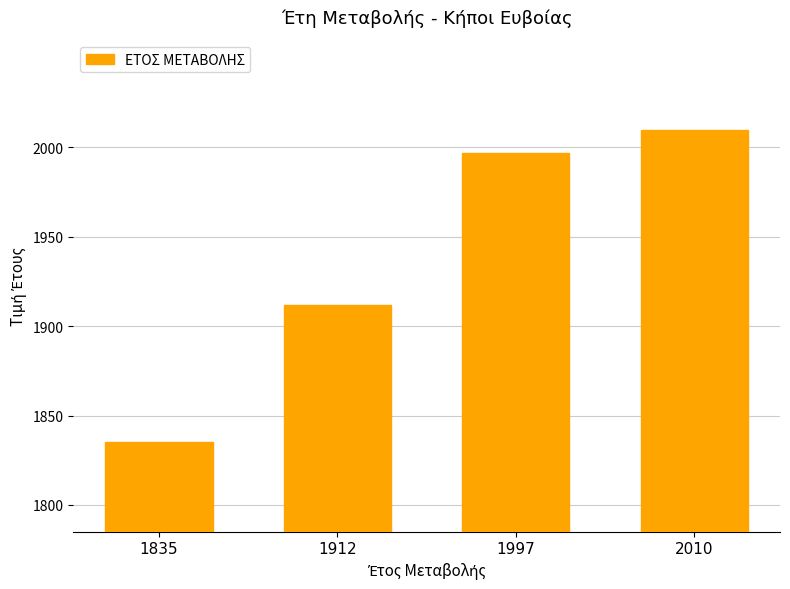

Which has a higher value, 2010 or 1997?

2010